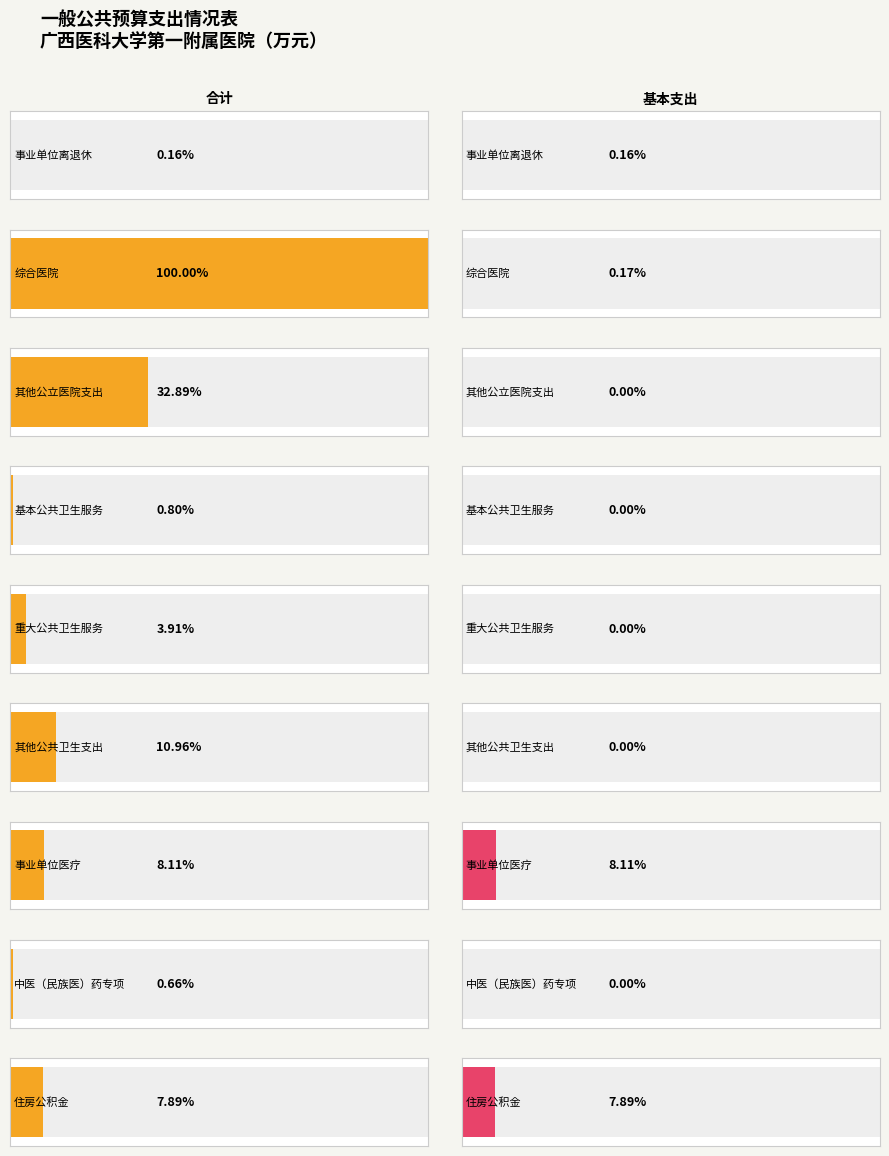

Which series has the widest spread of values?

合计